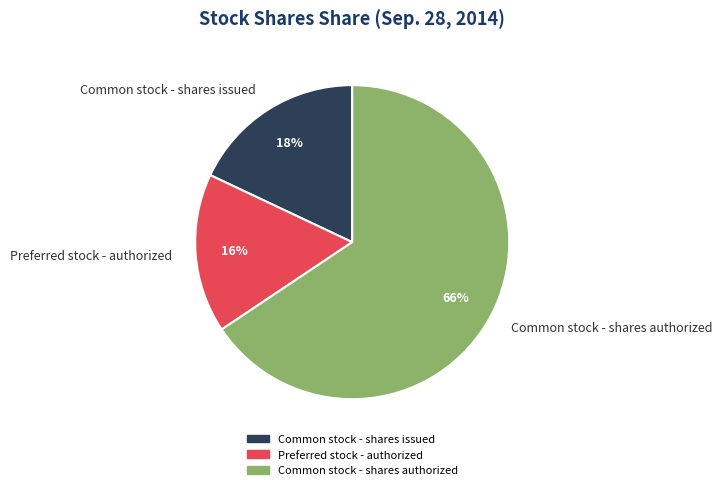

Which has a higher value, Common stock - shares issued or Preferred stock - authorized?

Common stock - shares issued